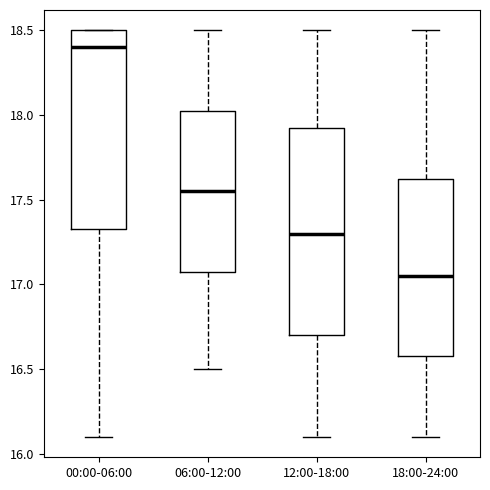

Reading left to right, read every box against the y-axis: the position of its median line, the range the box covers, and the ends of its whiskers. The values are not printed on the chart, so give them approximately, as read against the axis.

00:00-06:00: median 18.40, box 17.35 to 18.50, whiskers 16.10 to 18.50
06:00-12:00: median 17.55, box 17.10 to 18.05, whiskers 16.50 to 18.50
12:00-18:00: median 17.30, box 16.70 to 17.95, whiskers 16.10 to 18.50
18:00-24:00: median 17.05, box 16.60 to 17.65, whiskers 16.10 to 18.50